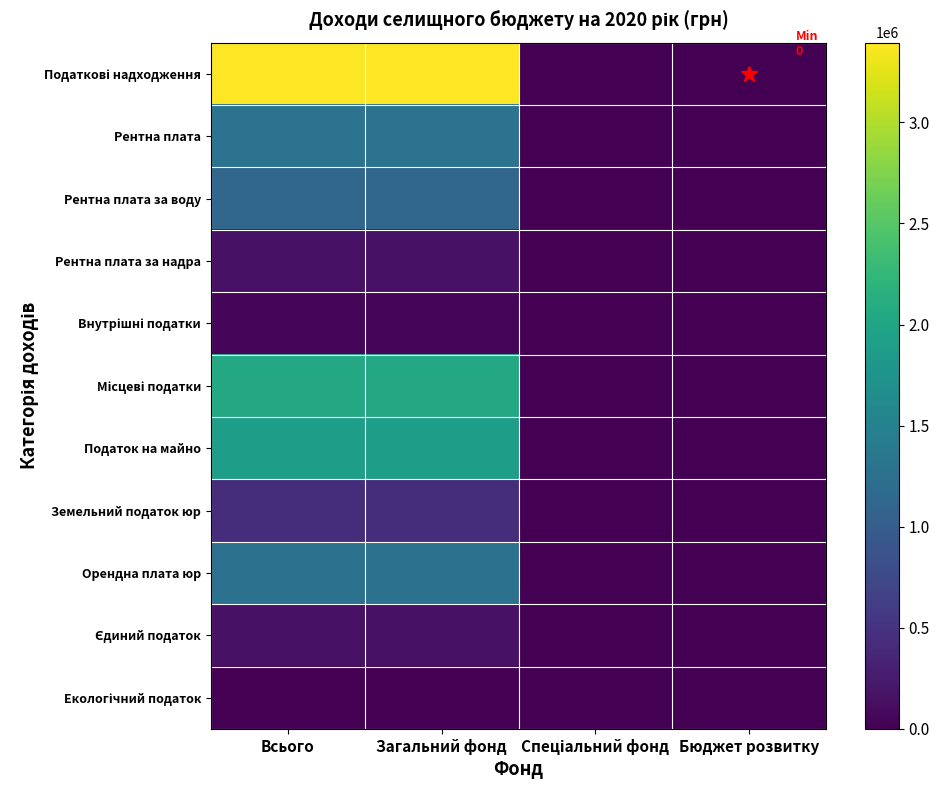

At which category is the sum across all series the highest?

Всього